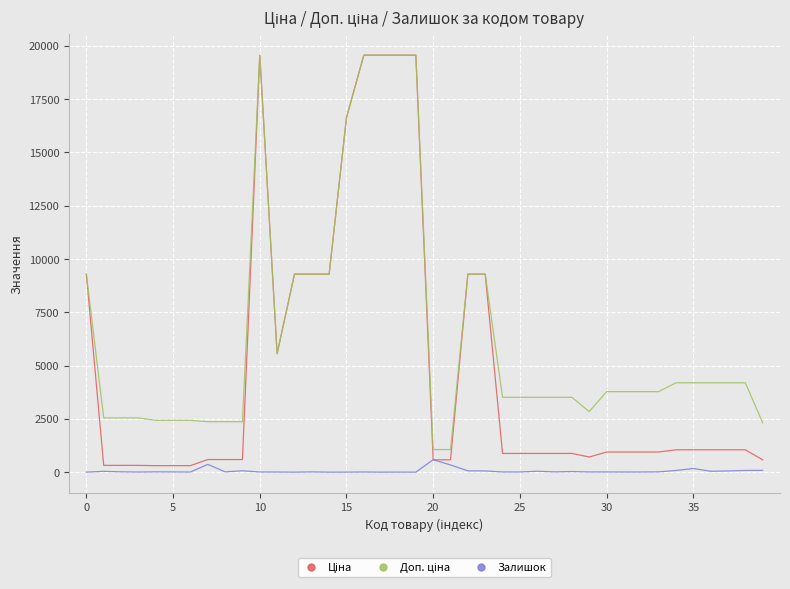

What is the maximum value shown in the chart?

19564.9